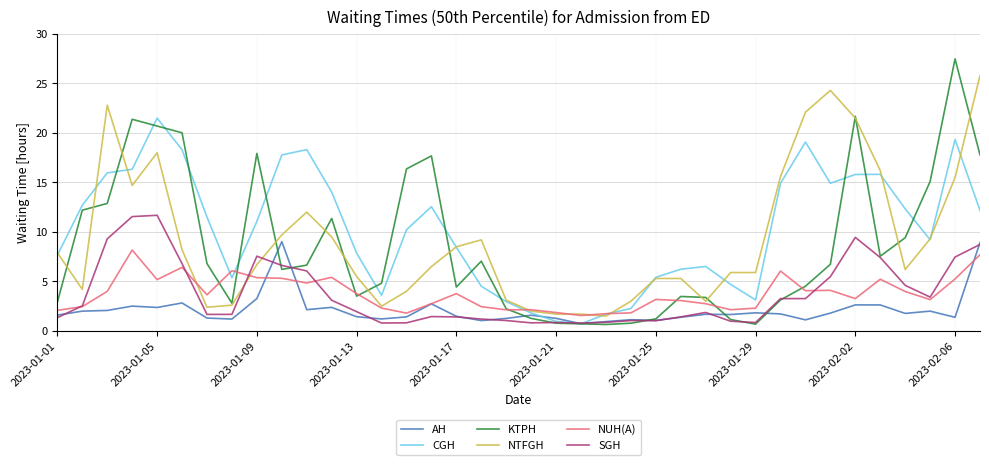

How many intersections are there between NTFGH and SGH?

2